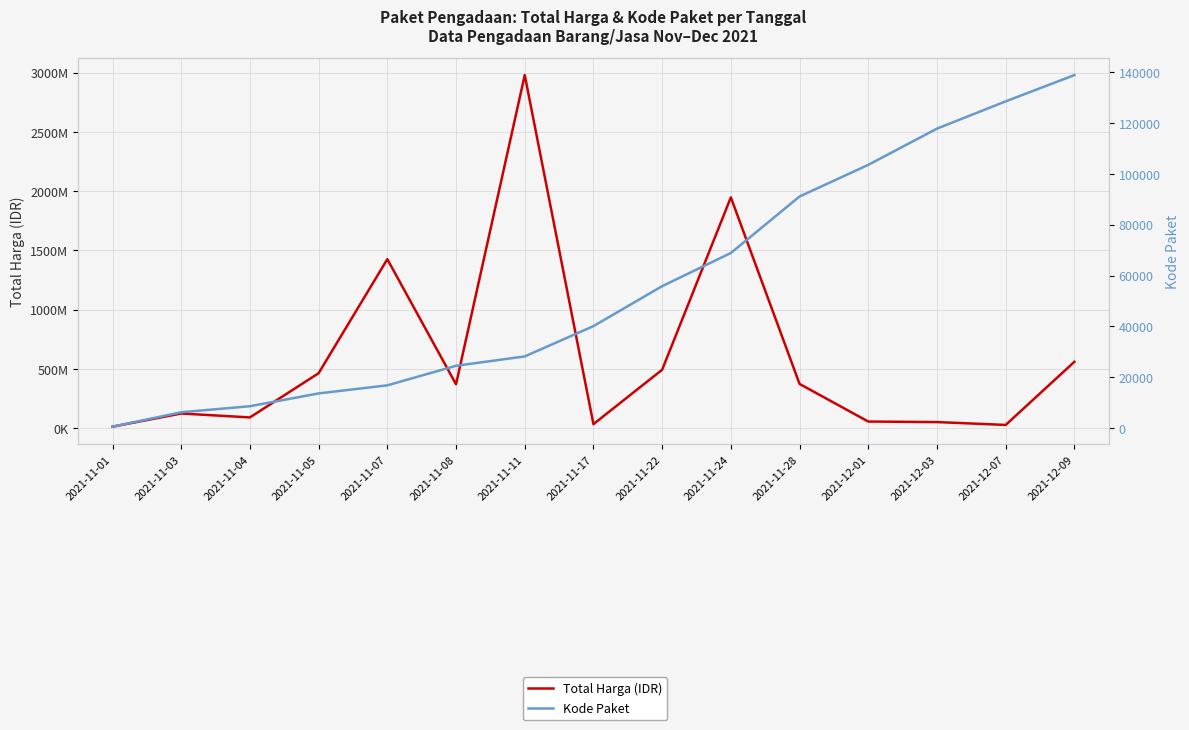

What is the difference between the maximum and minimum values in the Kode Paket series?

138277.0